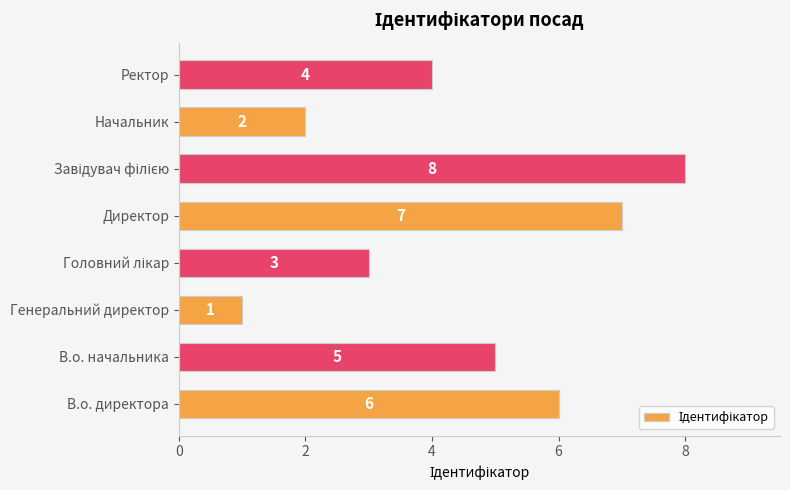

Count the number of data series in this chart.

1